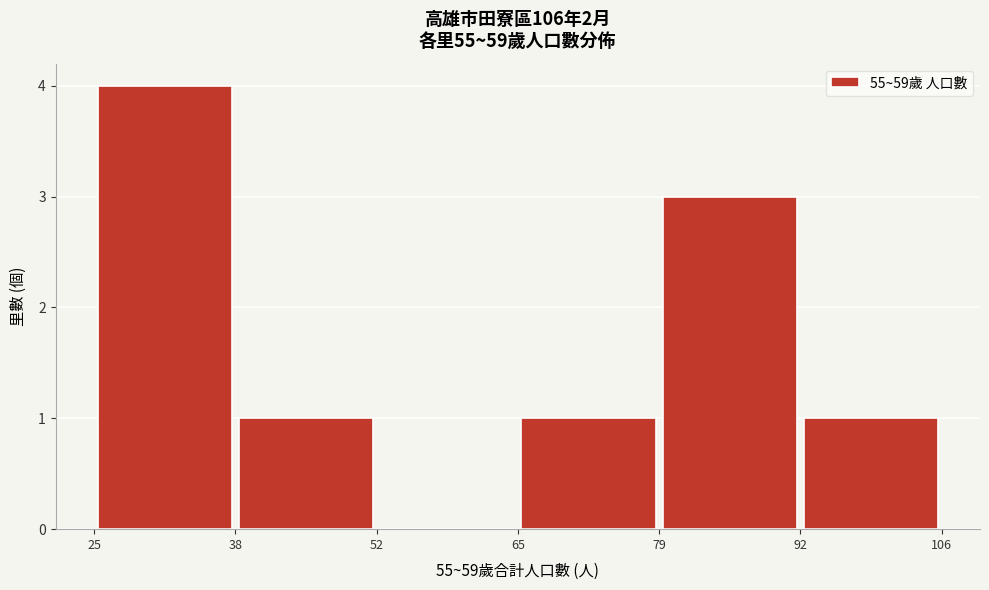

Reading left to right, list every bar in this chart as the range it spans on the x-axis followed by its height. The values are not printed on the chart, so give them approximately, as read against the axis.

25 to 38: 4
38 to 52: 1
52 to 65: 0
65 to 79: 1
79 to 92: 3
92 to 106: 1